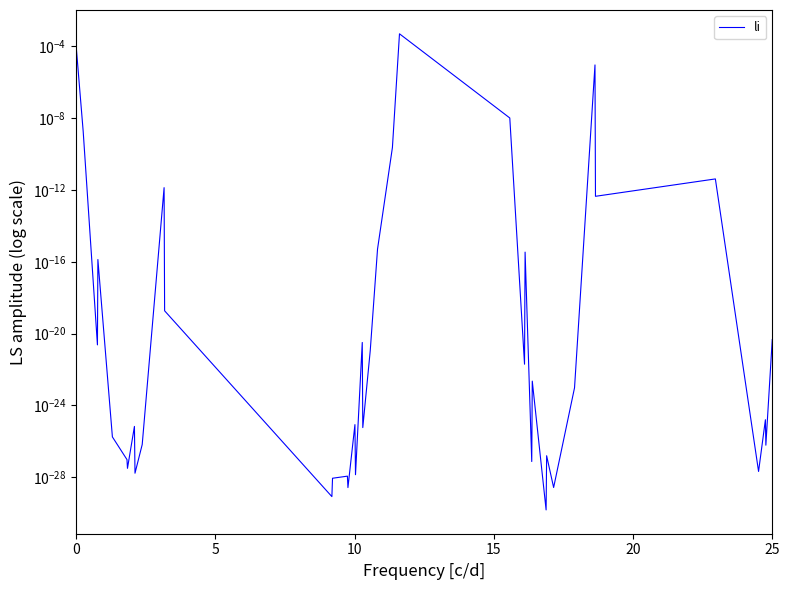

How many data points does each series have?

40